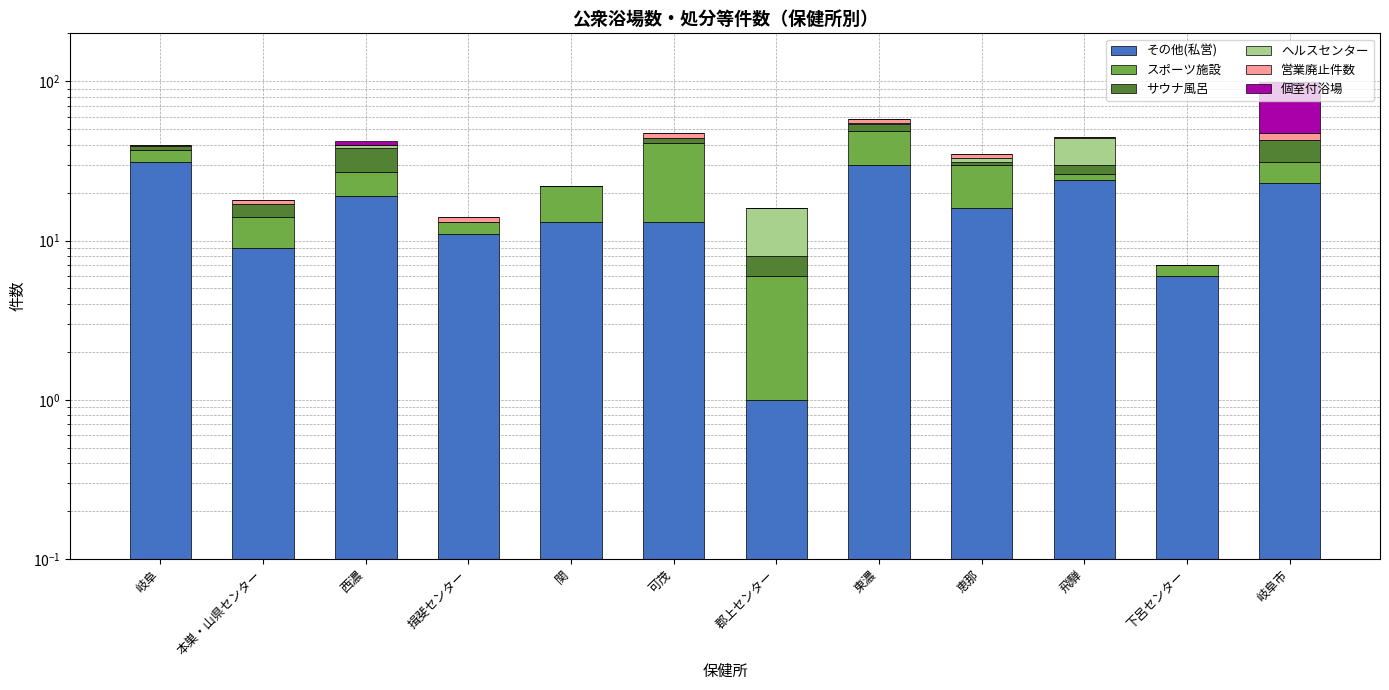

How many bars are there in each group?

6